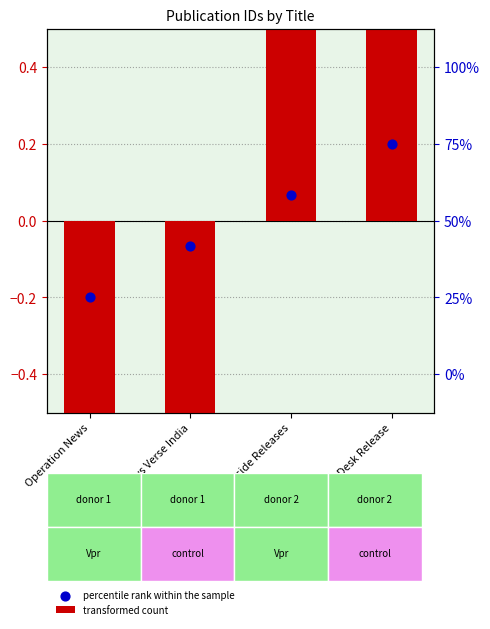

Which series has the largest Y range (max minus min)?

transformed count